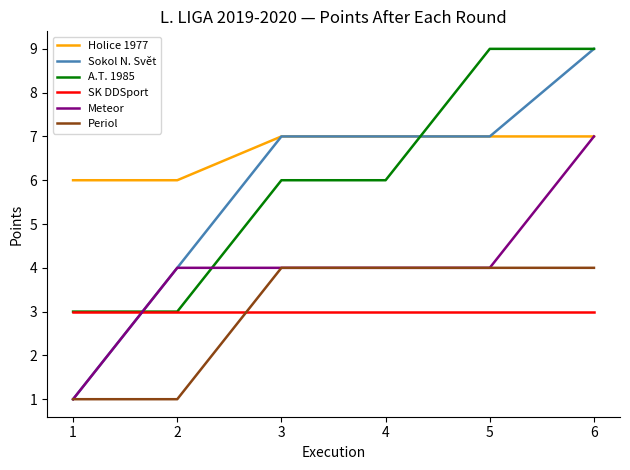

The Sokol N. Svět series shows 7 at 5. True or false?

True